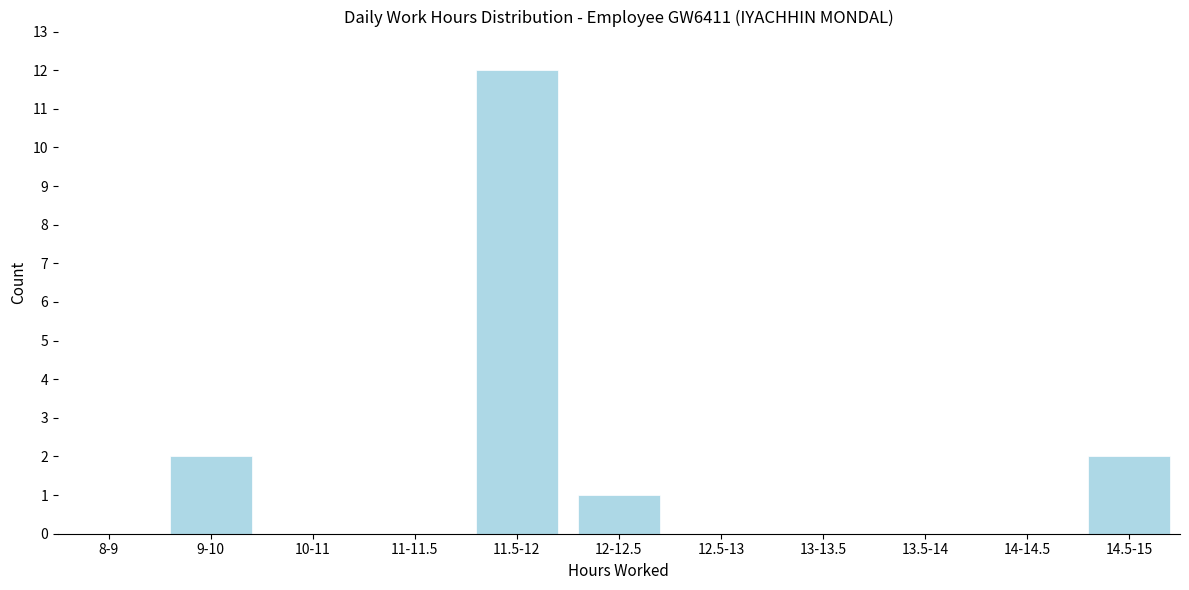

Reading right to left, what are all the values shown in this chart?

14.5-15=2	14-14.5=0	13.5-14=0	13-13.5=0	12.5-13=0	12-12.5=1	11.5-12=12	11-11.5=0	10-11=0	9-10=2	8-9=0